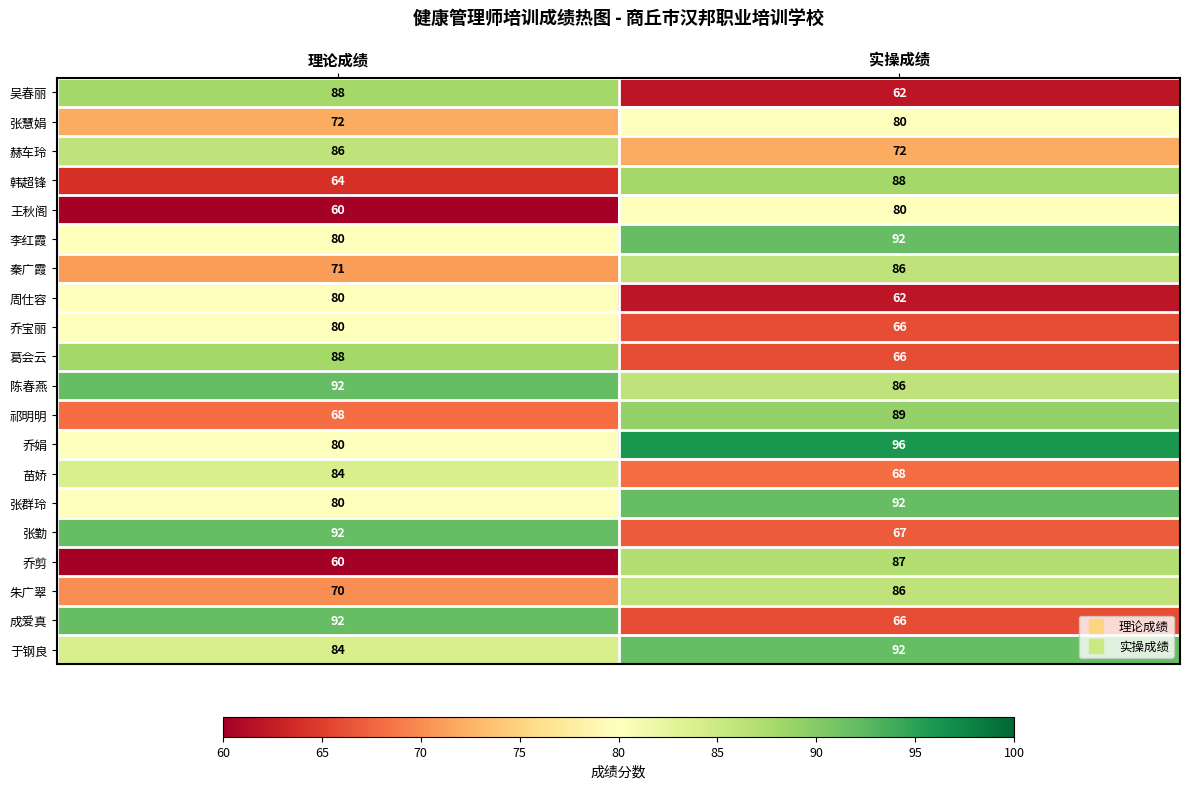

At which category is the sum across all series the highest?

实操成绩